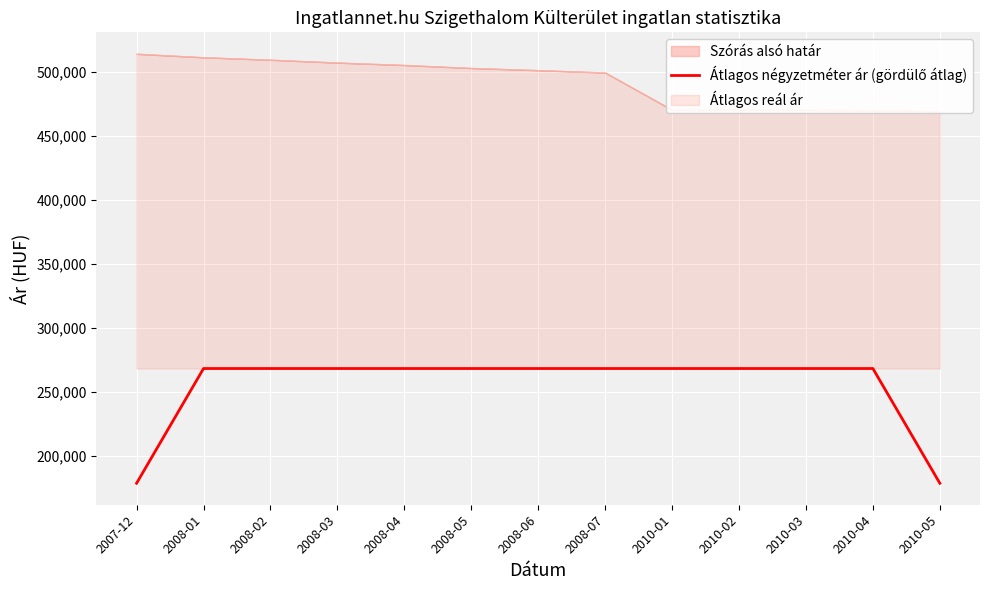

What is the sum of the values at 2010-04 and 2010-05?

447368.3